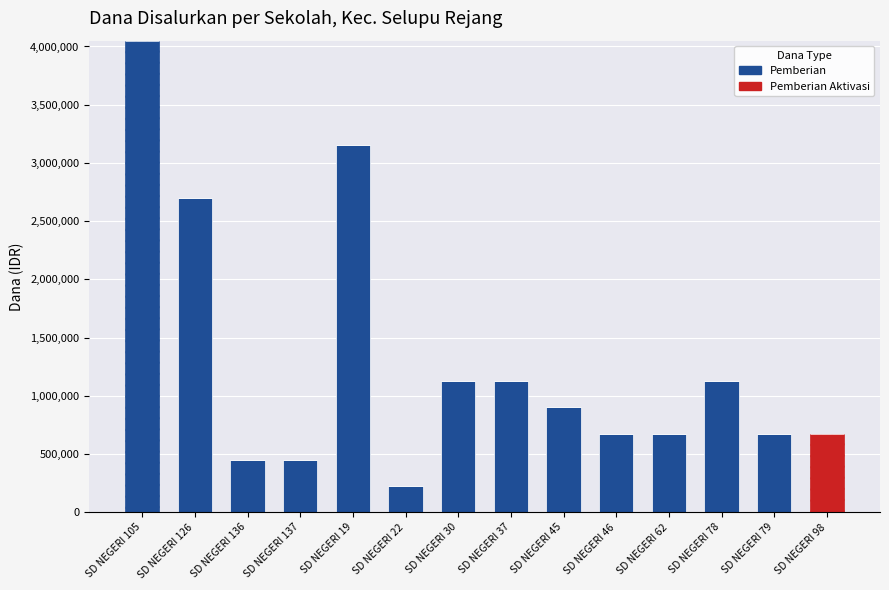

What is the label of the 13th bar from the right?

SD NEGERI 126